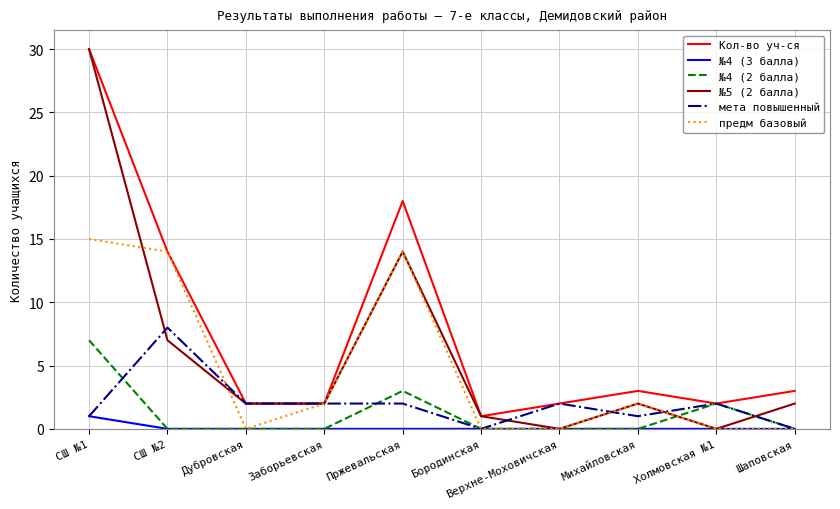

Reading left to right, extract all data points from this chart.

Кол-во уч-ся: 30	14	2	2	18	1	2	3	2	3
№4 (3 балла): 1	0	0	0	0	0	0	0	0	0
№4 (2 балла): 7	0	0	0	3	0	0	0	2	0
№5 (2 балла): 30	7	2	2	14	1	0	2	0	2
мета повышенный: 1	8	2	2	2	0	2	1	2	0
предм базовый: 15	14	0	2	14	0	0	2	0	0